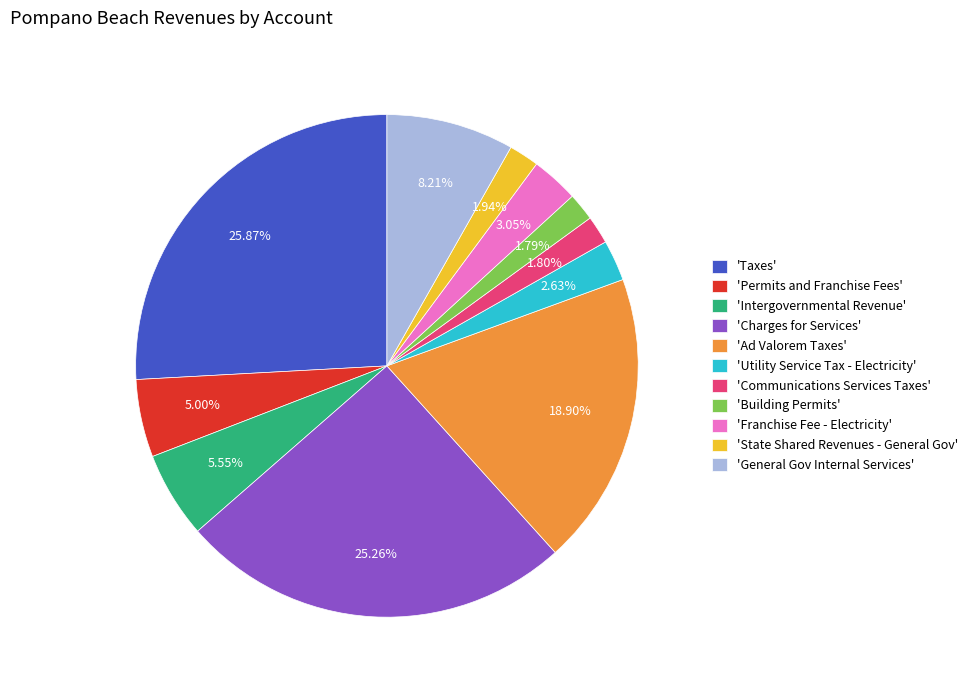

Between 'Building Permits' and 'Taxes', which is larger?

'Taxes'